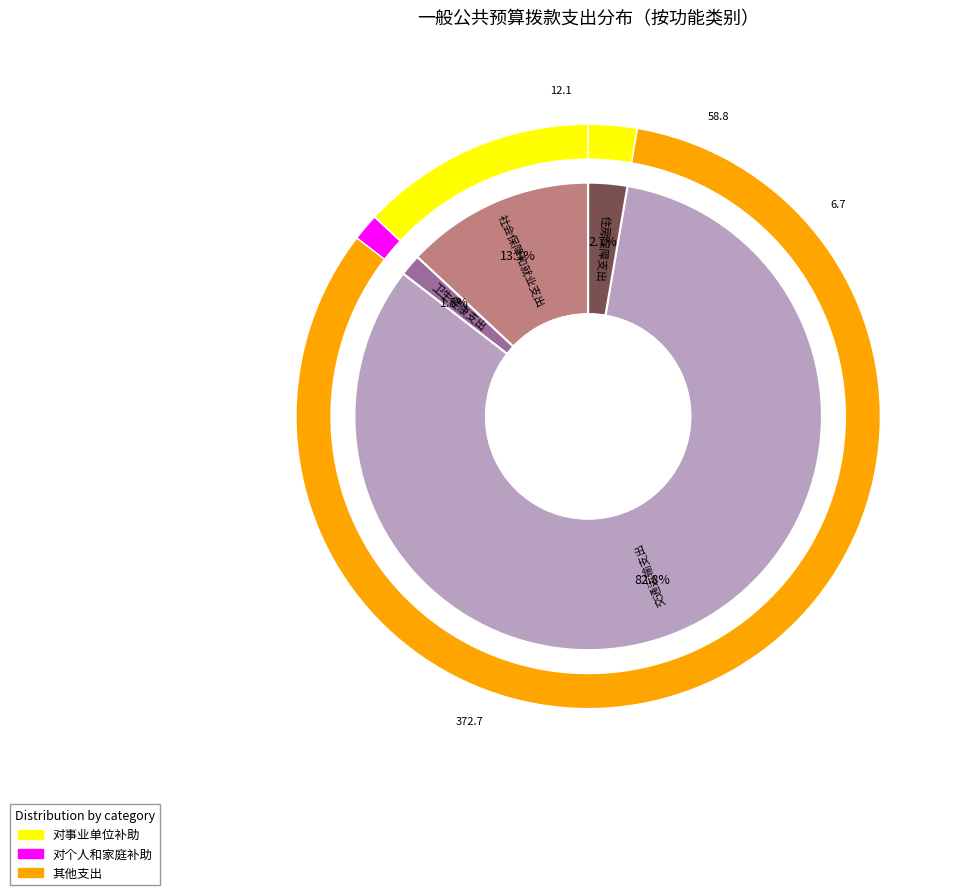

Does any single category account for the majority?

Yes